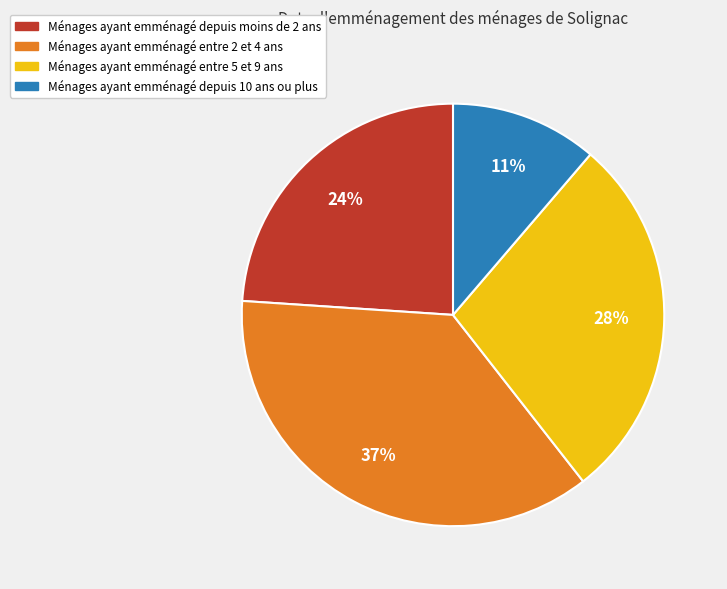

Is the sum of Ménages ayant emménagé depuis moins de 2 ans and Ménages ayant emménagé entre 2 et 4 ans greater than half?

Yes